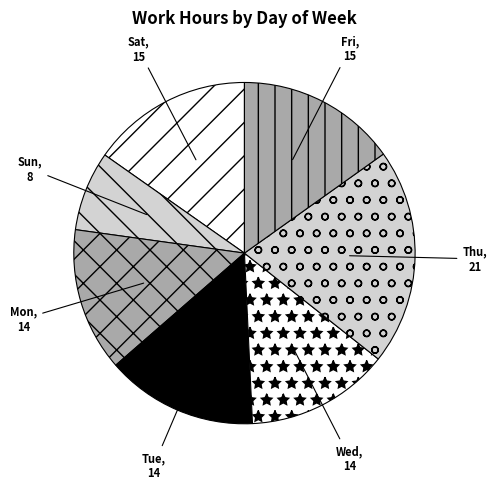

Which category has the biggest portion of the pie?

Thu